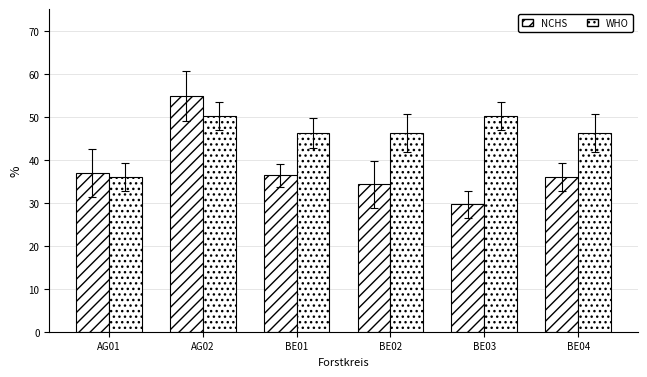

What is the label of the 6th bar from the left?

BE04